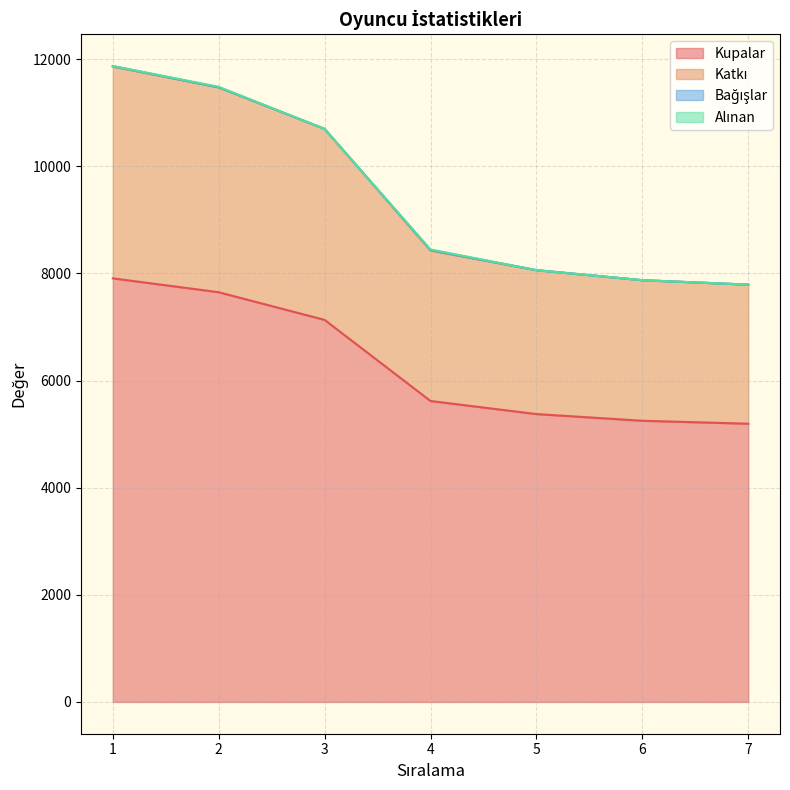

What is the value of the Kupalar point at the 2nd from the left?

7650